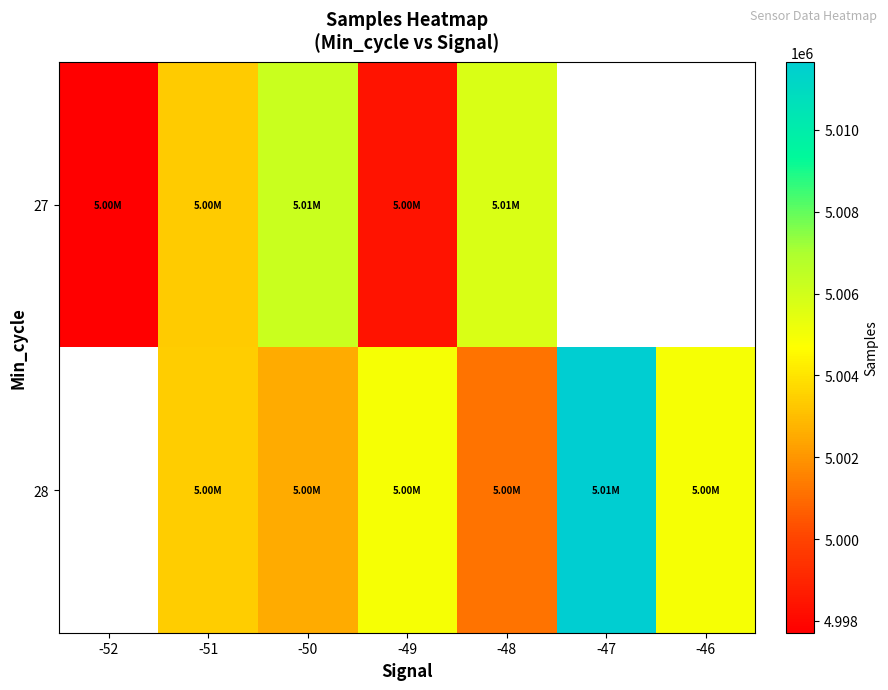

How many categories are shown in the chart?

7